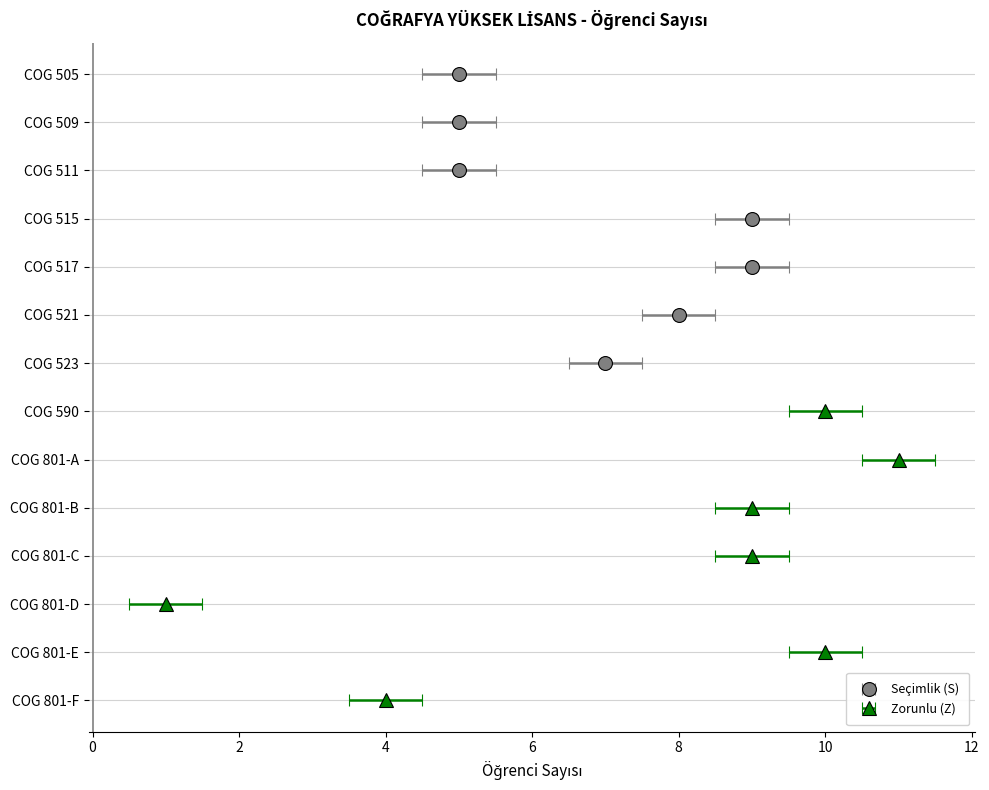

Is it true that Zorunlu equals 0 at COG 801-C?

False